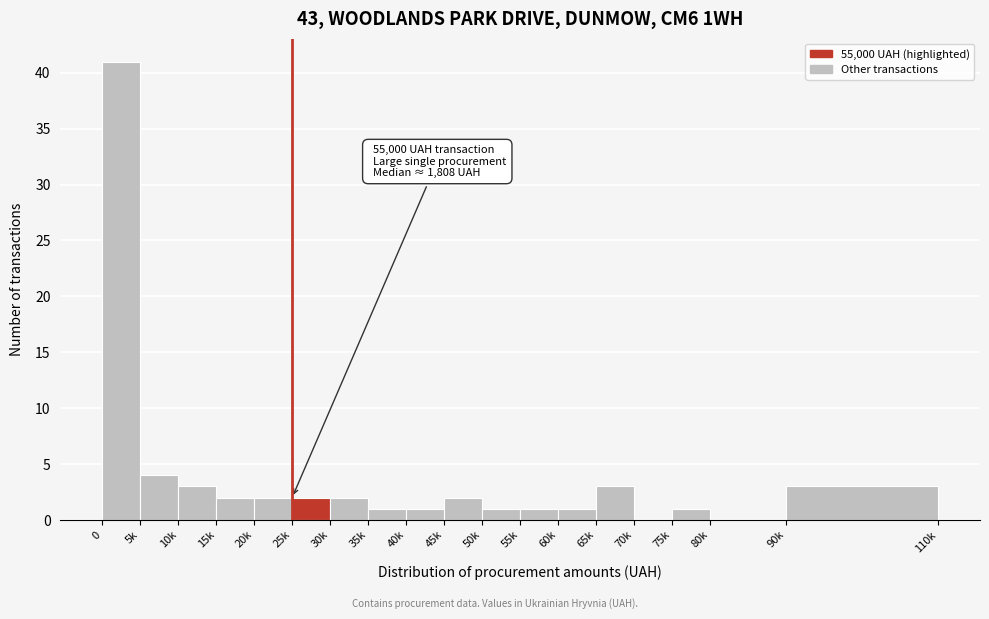

Reading left to right, what are all the values shown in this chart?

0=41	5k=4	10k=3	15k=2	20k=2	25k=2	30k=2	35k=1	40k=1	45k=2	50k=1	55k=1	60k=1	65k=3	70k=0	75k=1	80k=0	90k=3